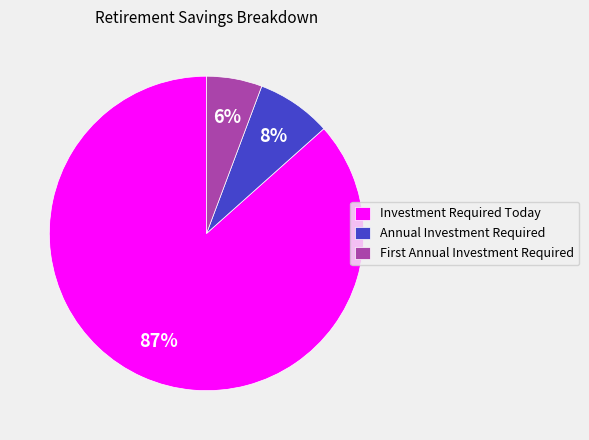

Does Investment Required Today account for over 50% of the chart?

Yes